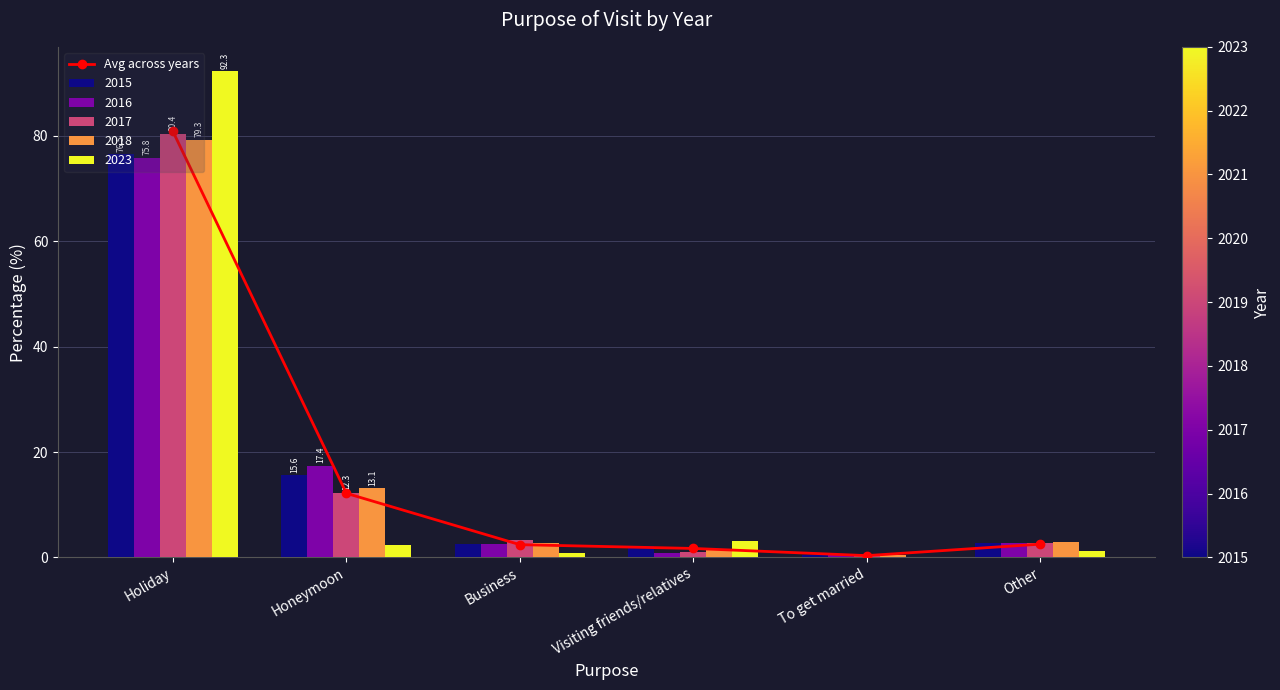

What position from the left is Business?

3